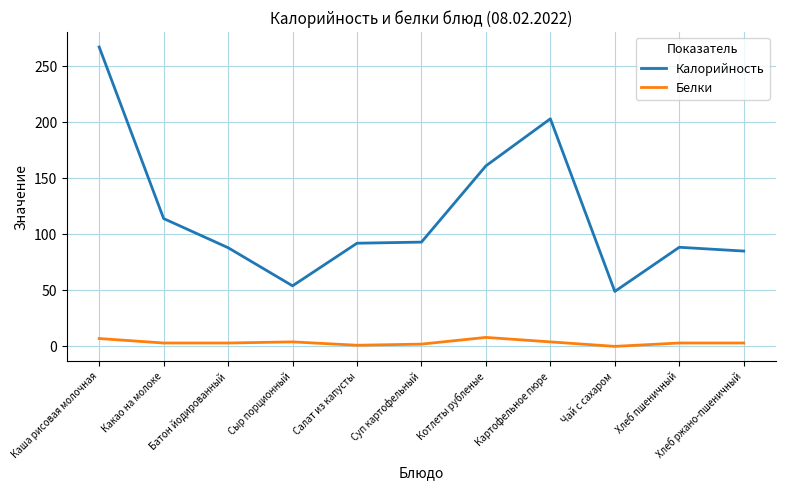

What is the total value across all series at Котлеты рубленые?

169.0